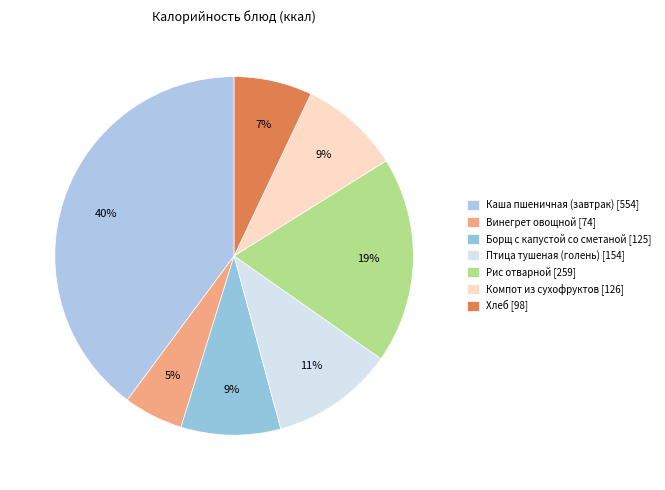

The Рис отварной slice represents 10% of the pie. True or false?

False